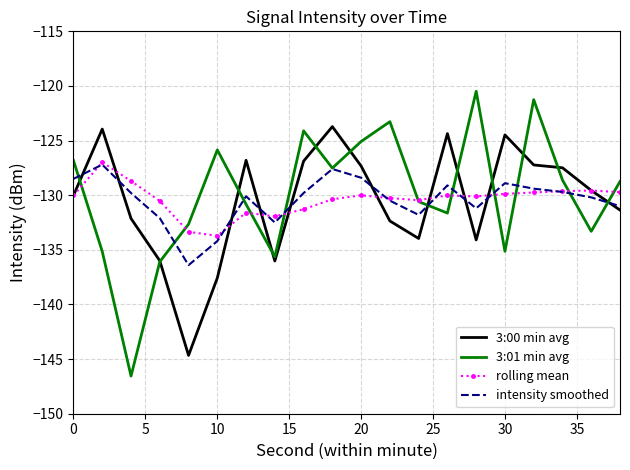

Which series has the widest spread of values?

3:01 min avg